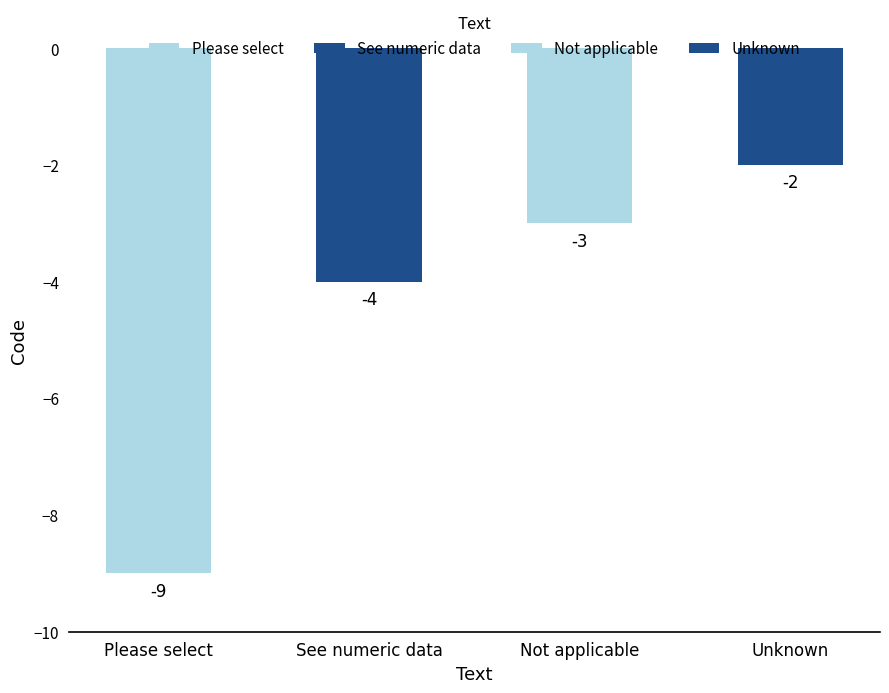

At which label does the data first exceed -3?

Unknown